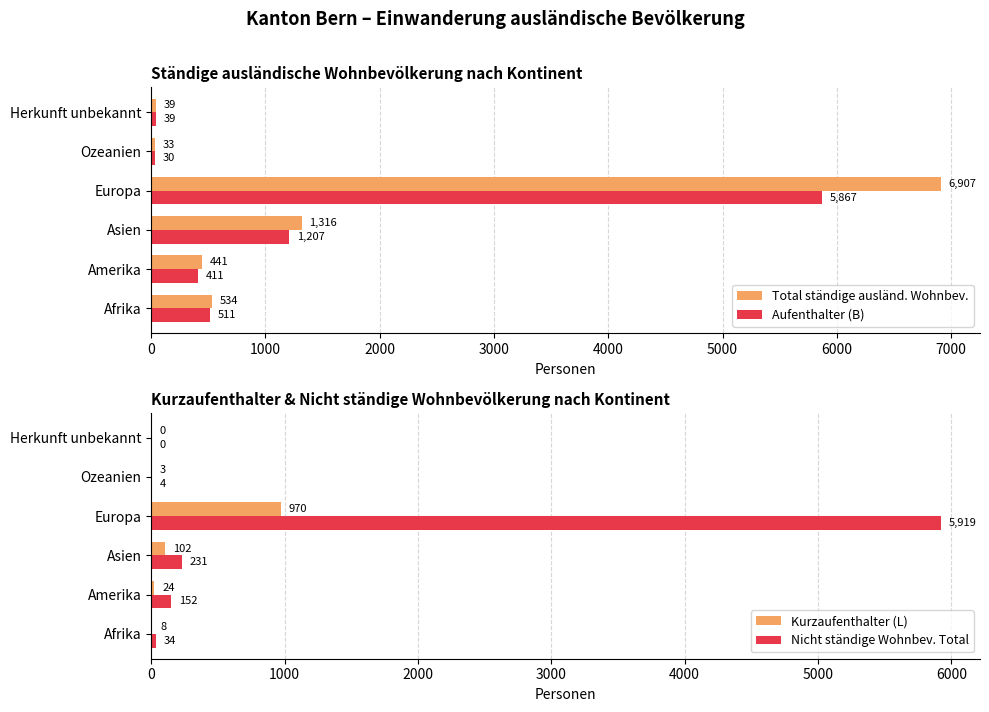

The Kurzaufenthalter (L) series shows 256 at Europa. True or false?

False